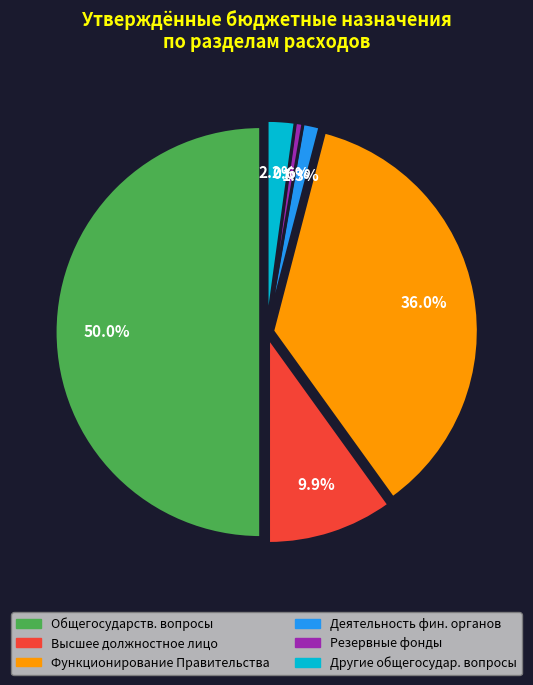

What percentage is the Функционирование Правительства slice, to the nearest percent?

36%